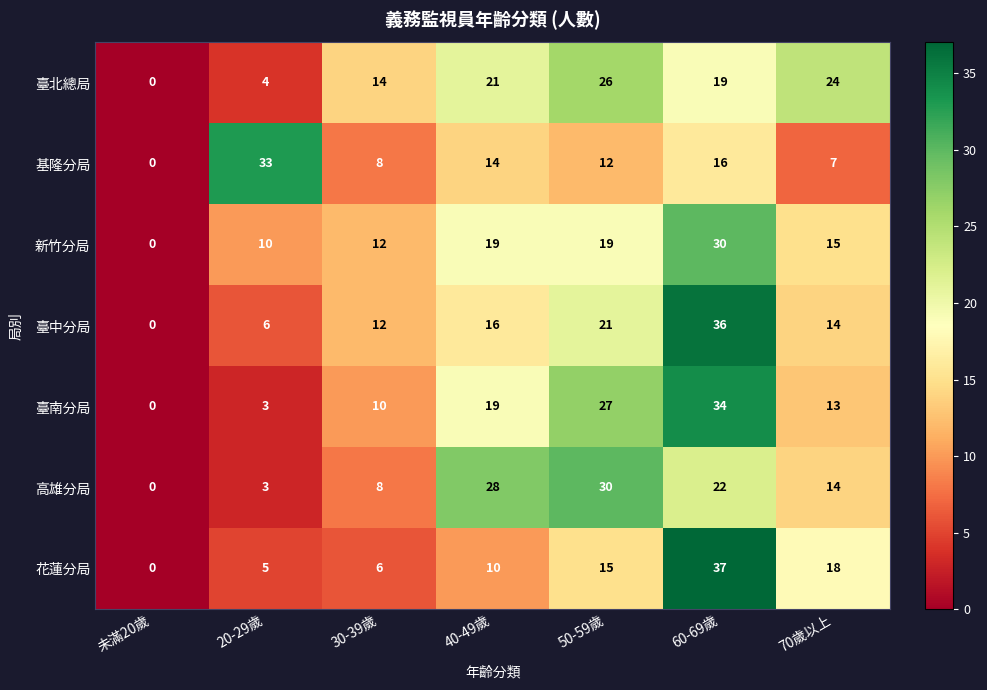

What is the difference between the 臺南分局 values at 60-69歲 and 未滿20歲?

34